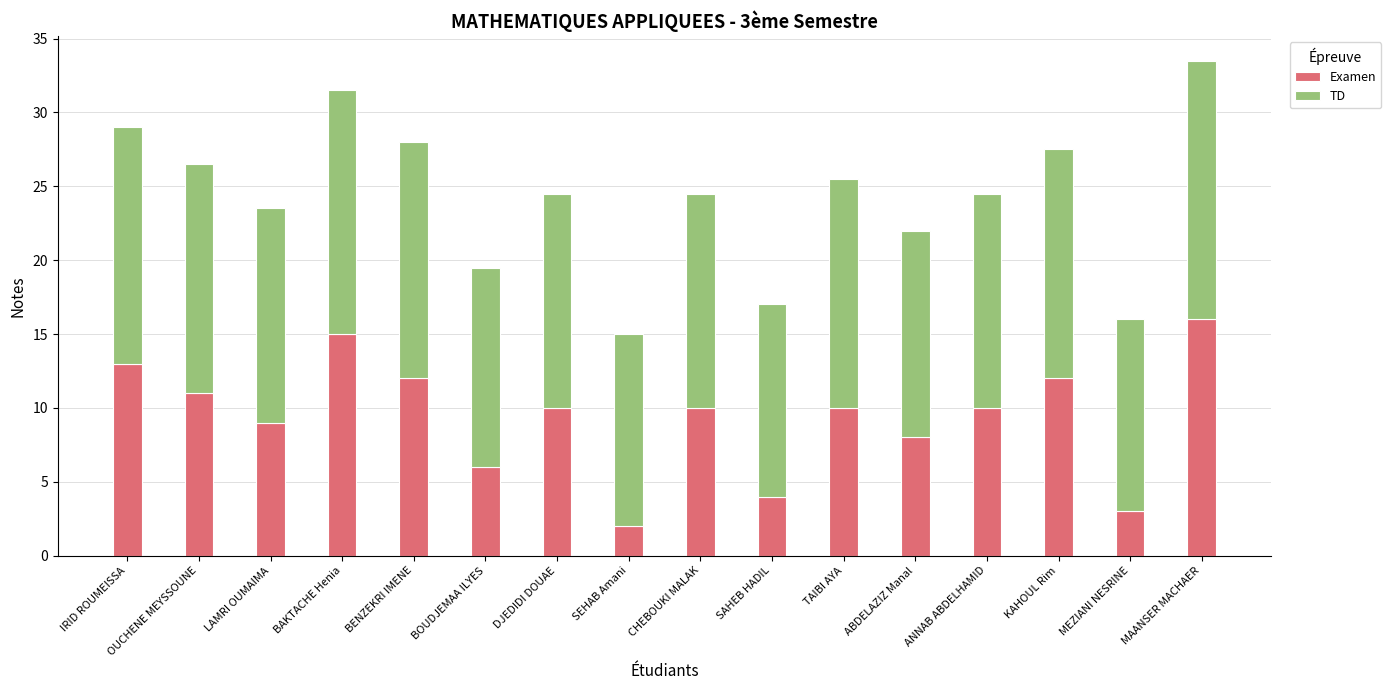

Is it true that Examen equals 20.7 at BAKTACHE Henia?

False